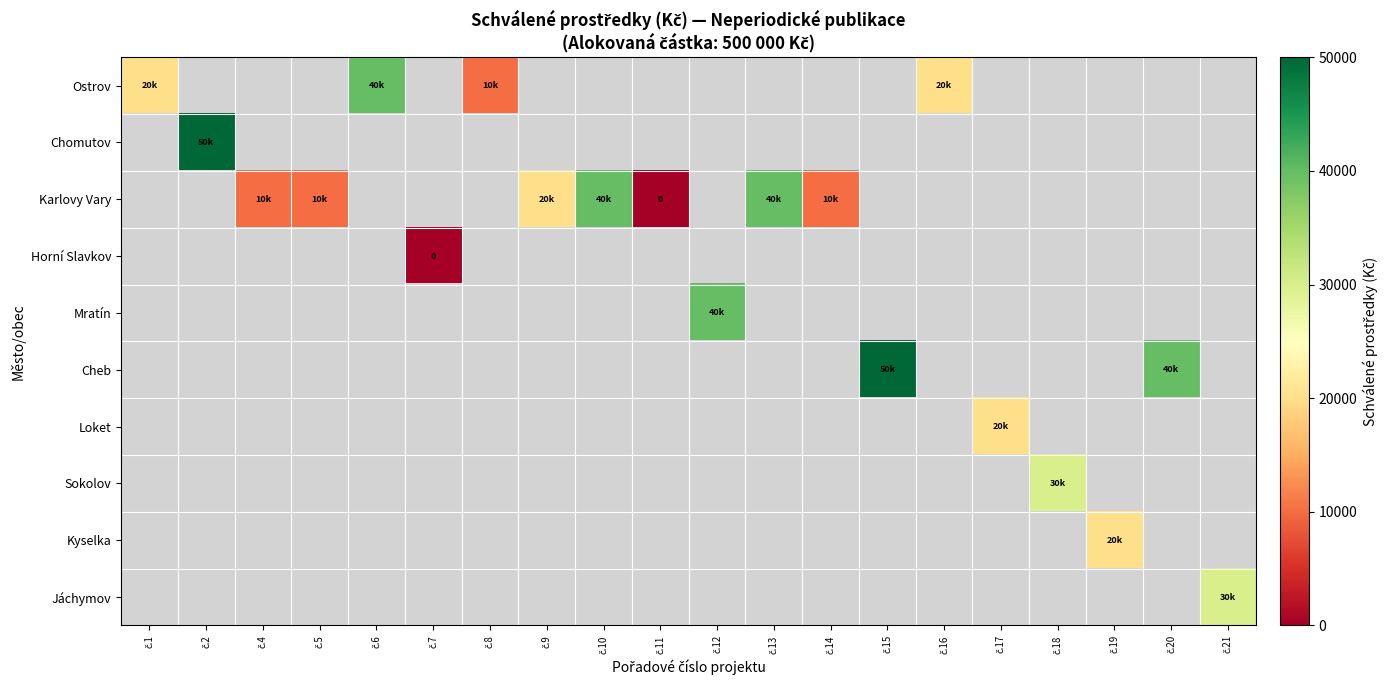

List the labels in order of Kyselka value, largest first.

č.19, č.1, č.2, č.4, č.5, č.6, č.7, č.8, č.9, č.10, č.11, č.12, č.13, č.14, č.15, č.16, č.17, č.18, č.20, č.21